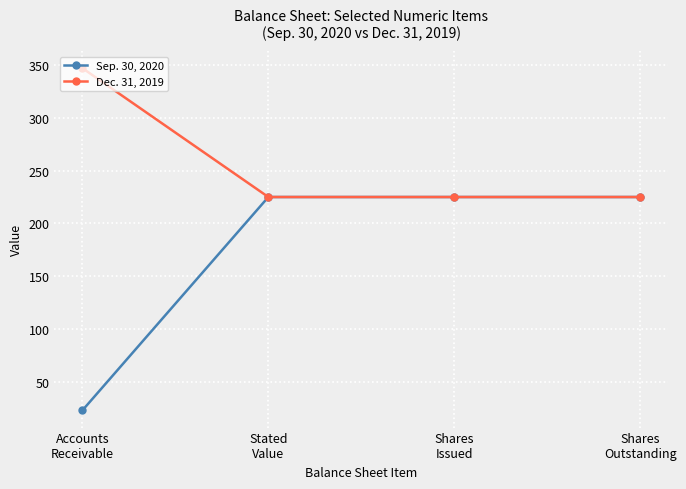

What is the difference between the maximum and minimum values in the Sep. 30, 2020 series?

202